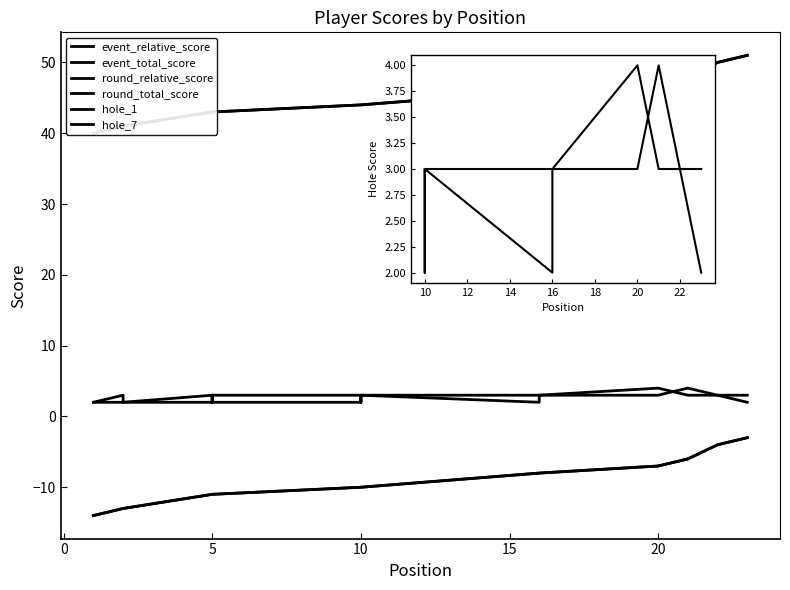

Which series has the largest total across all categories?

event_total_score